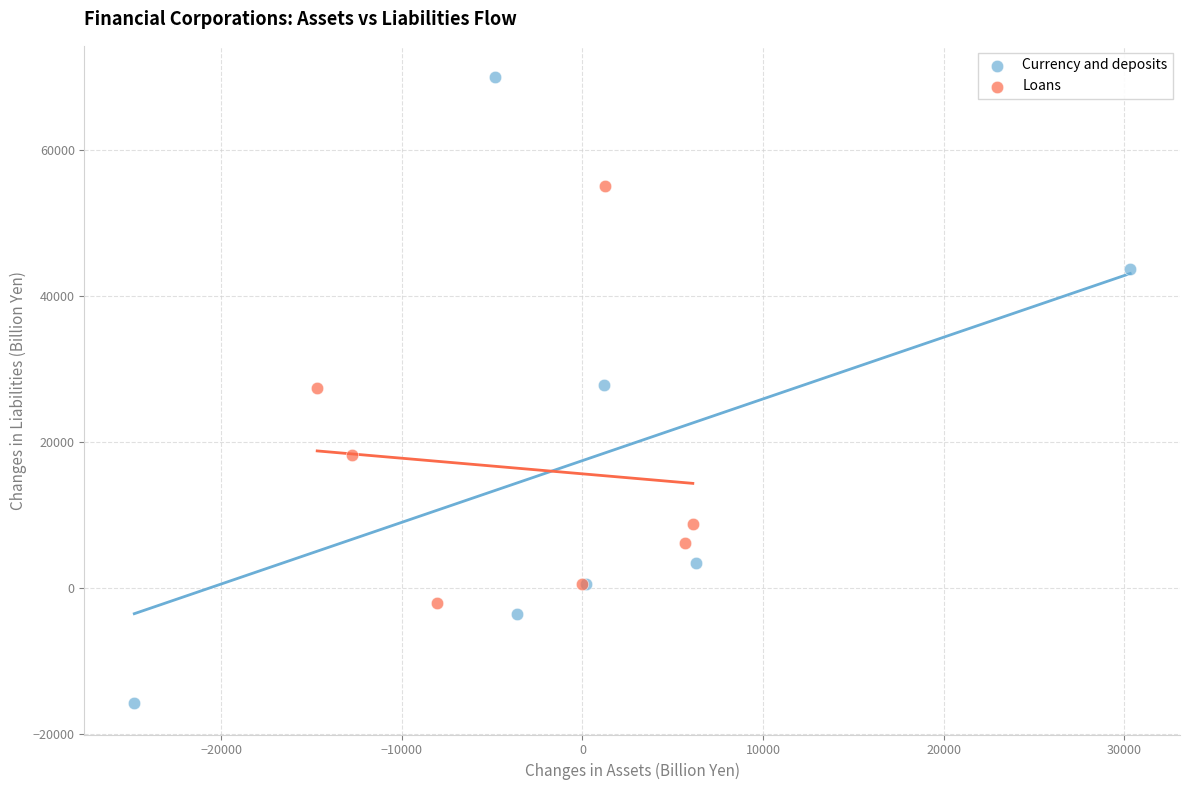

Which series reaches the maximum Y coordinate?

Currency and deposits